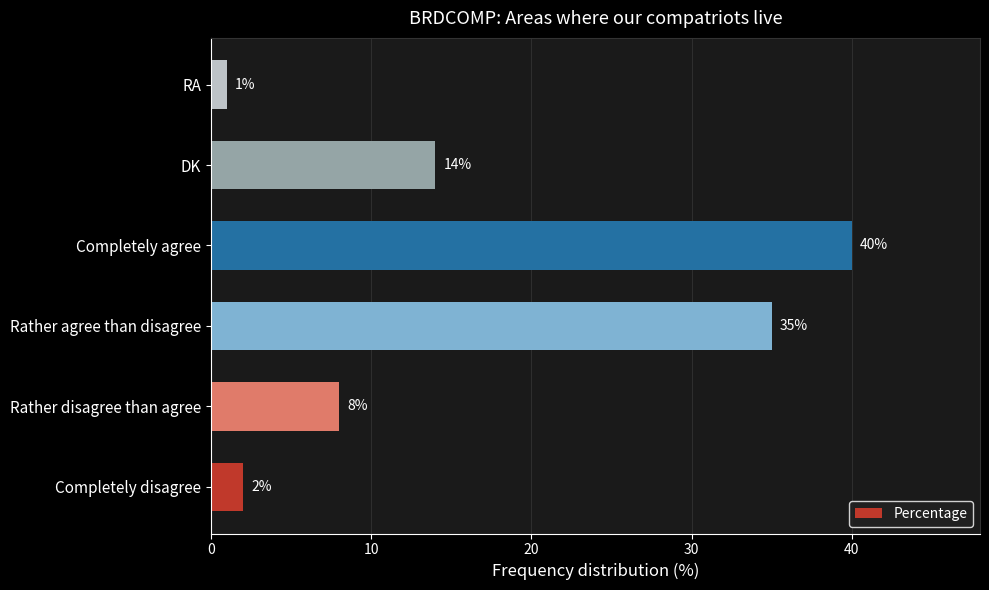

At which category does the chart reach its minimum across all series?

RA